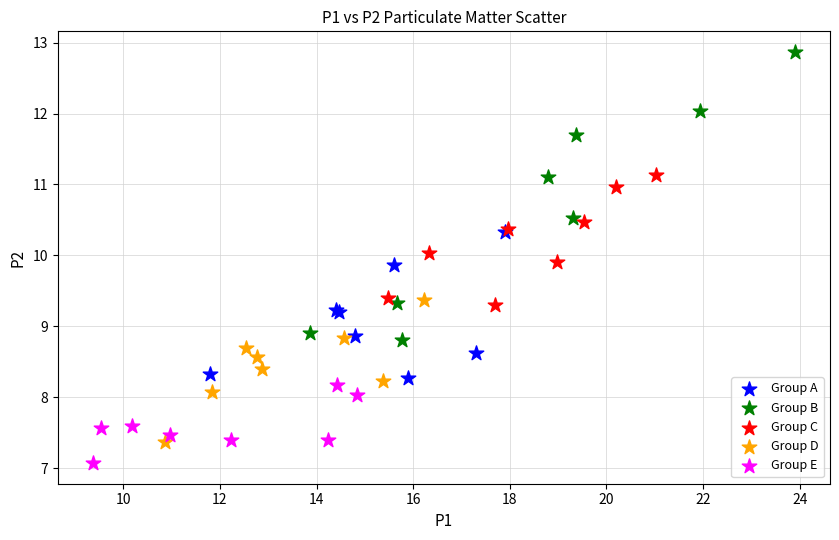

Which series contains the lowest Y value?

Group E